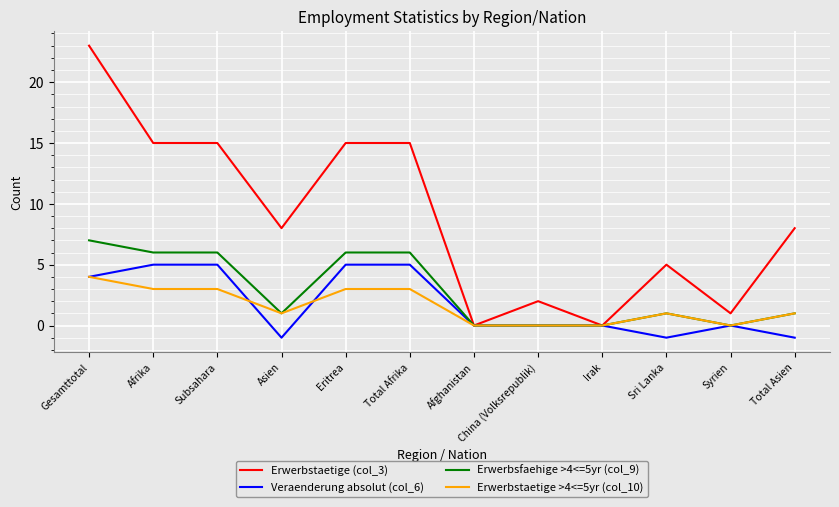

At which category does the chart reach its peak across all series?

Gesamttotal